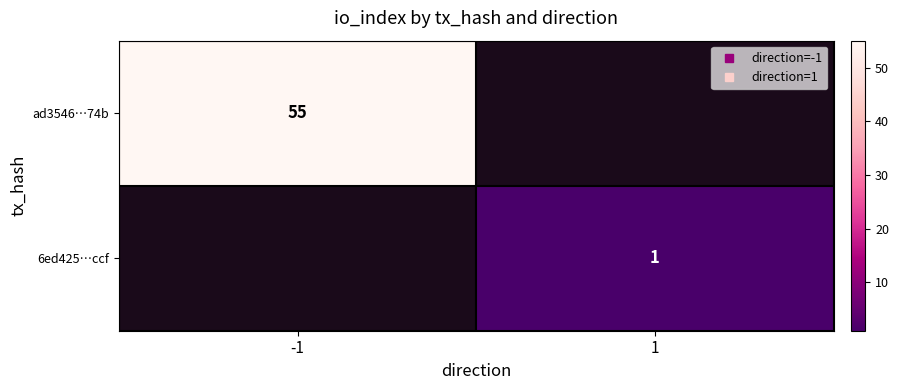

What is the minimum value shown in the chart?

1.0